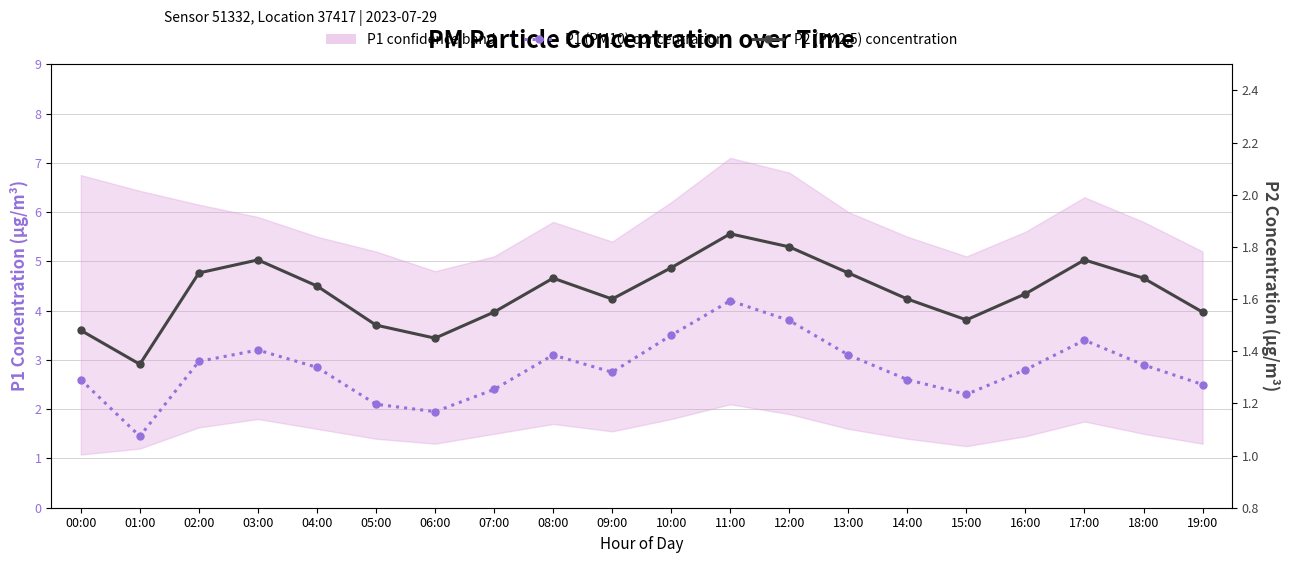

What is the sum of the P2 (PM2.5) concentration values at 15:00 and 10:00?

3.2